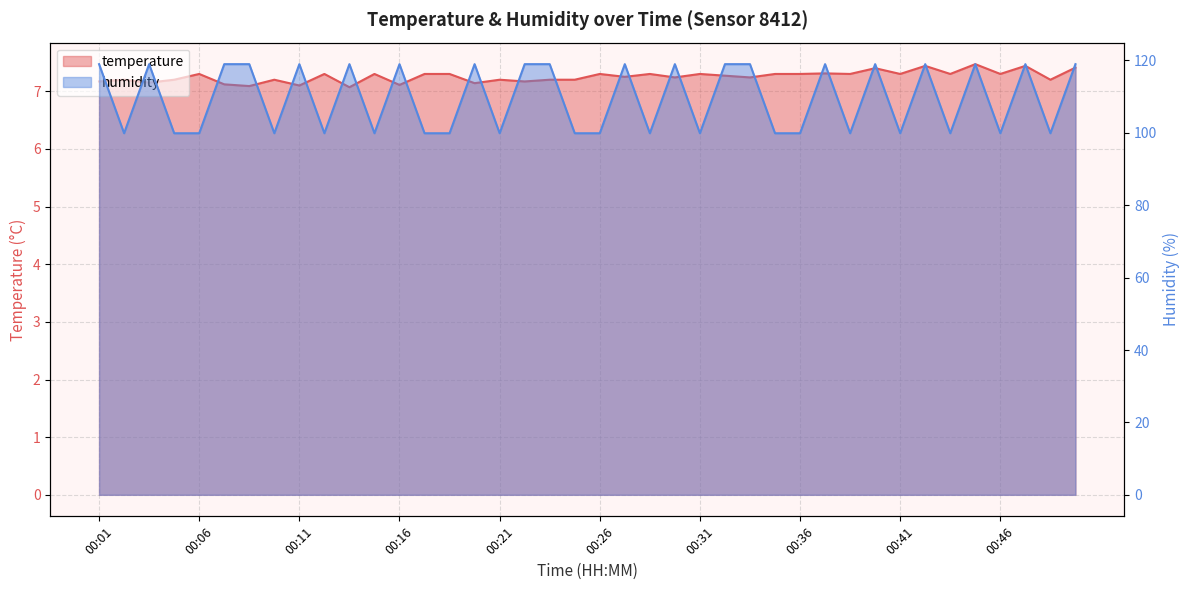

Count the number of categories in the chart.

40